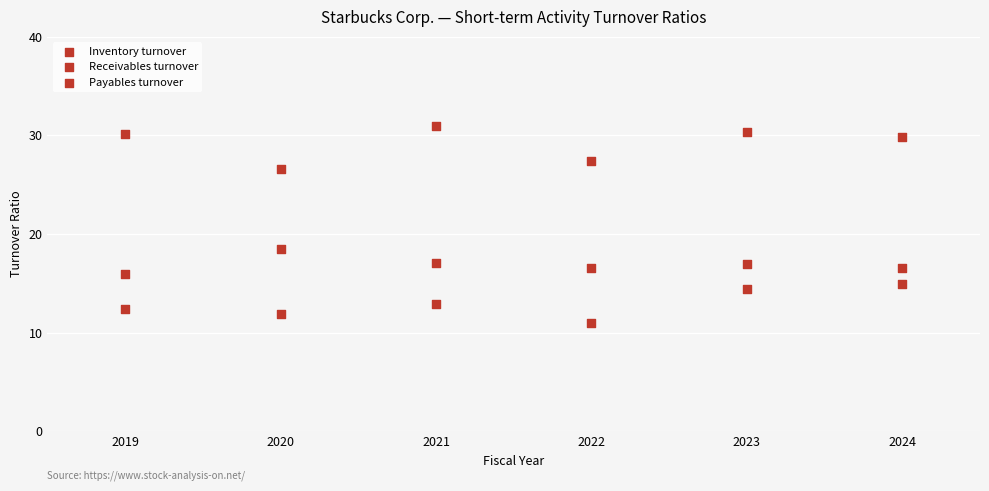

Count the number of points in this scatter plot.

18